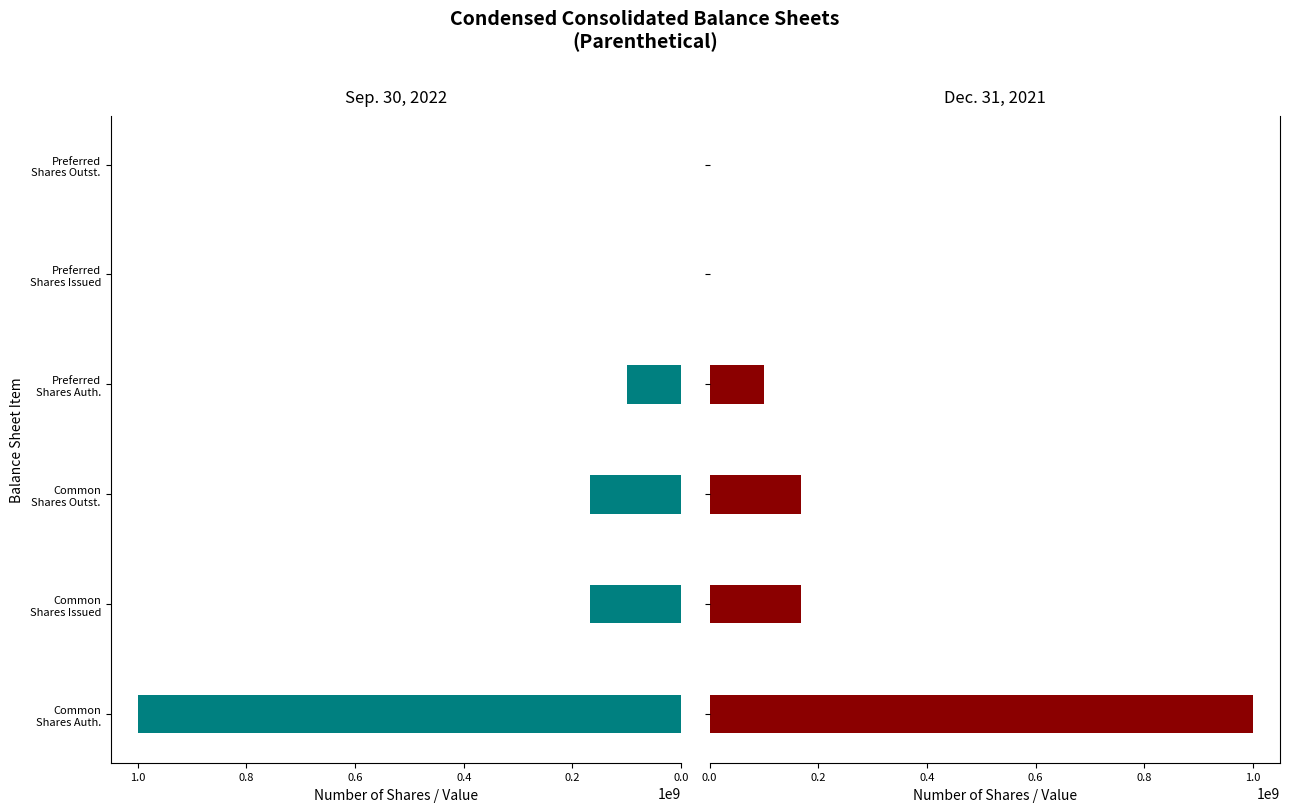

What is the value of the Dec. 31, 2021 bar at the 6th from the left?

1